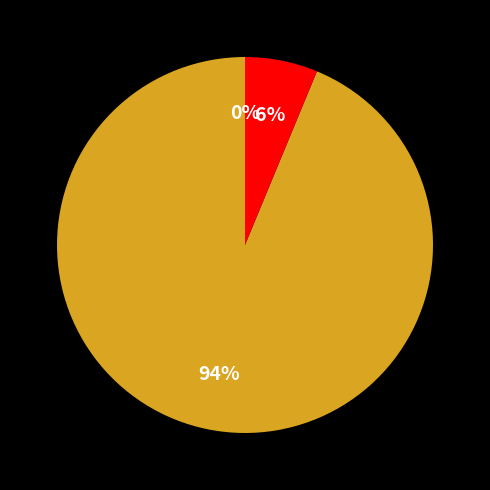

To the nearest percent, what is the difference between the Fee and Ordinary Payment slice percentages?

88%